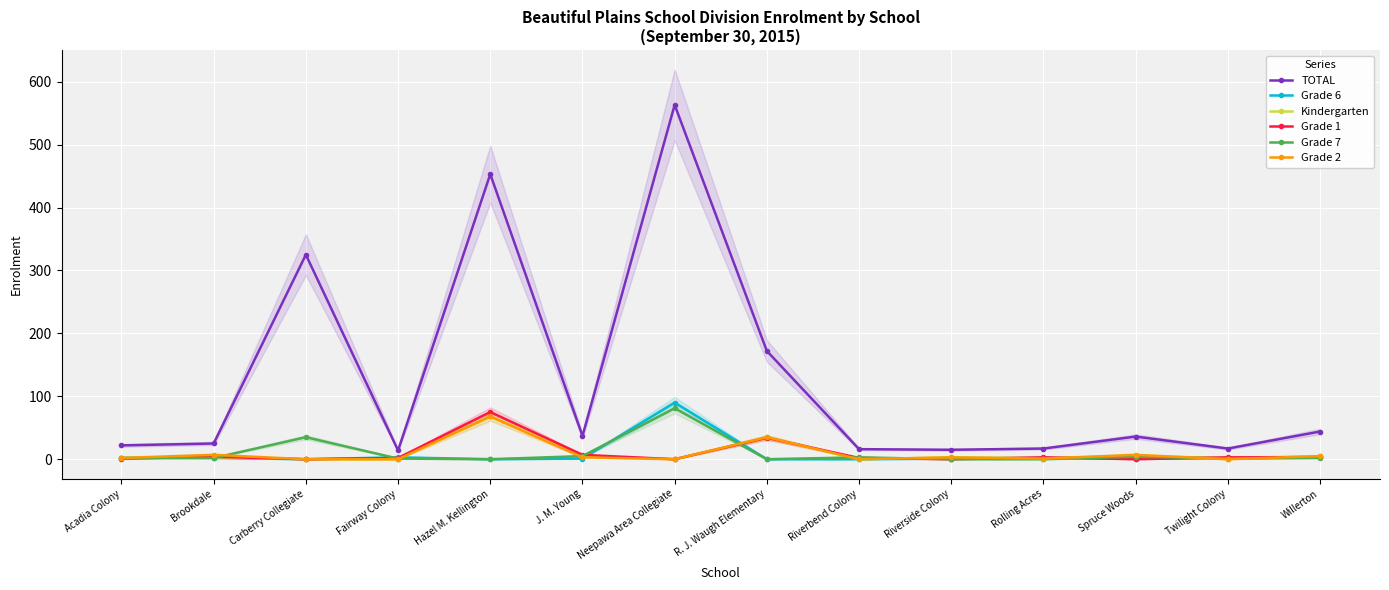

Which series ends up on top after the final intersection of Grade 6 and Grade 2?

Grade 2